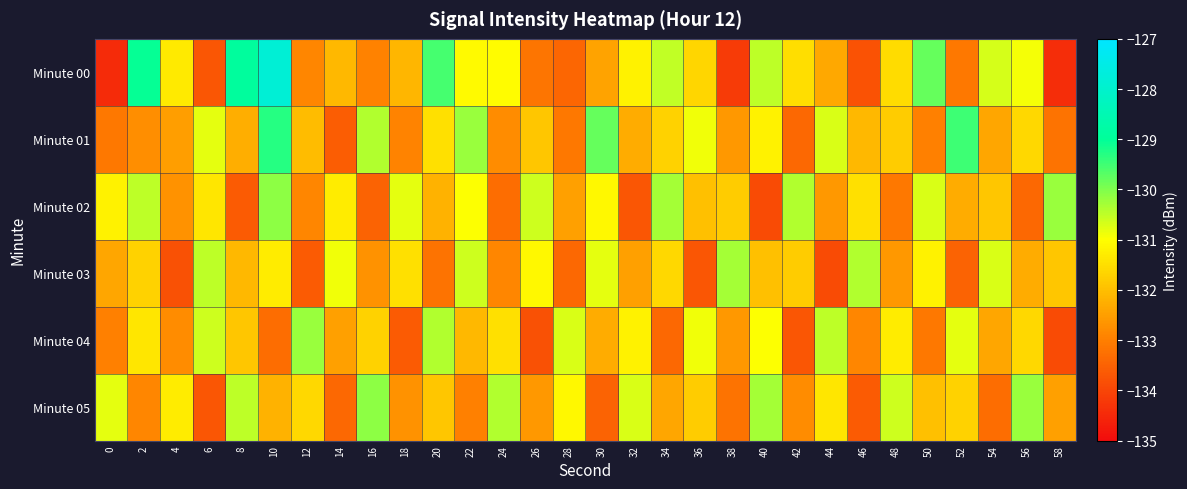

Reading right to left, list all the values displayed in this chart.

Minute 00: 58=-134.4	56=-130.9	54=-130.7	52=-133.1	50=-129.8	48=-131.5	46=-133.8	44=-132.4	42=-131.5	40=-130.5	38=-134.2	36=-131.6	34=-130.5	32=-131.2	30=-132.4	28=-133.4	26=-133.2	24=-131.0	22=-131.1	20=-129.5	18=-132.2	16=-133.0	14=-132.1	12=-132.9	10=-127.8	8=-128.9	6=-133.7	4=-131.3	2=-129.0	0=-134.5
Minute 01: 58=-133.2	56=-131.6	54=-132.4	52=-129.5	50=-133.0	48=-131.8	46=-132.1	44=-130.7	42=-133.4	40=-131.2	38=-132.6	36=-130.9	34=-131.7	32=-132.3	30=-129.8	28=-133.1	26=-131.9	24=-132.8	22=-130.2	20=-131.5	18=-132.9	16=-130.4	14=-133.6	12=-132.0	10=-129.3	8=-132.3	6=-130.8	4=-132.5	2=-132.8	0=-133.1
Minute 02: 58=-130.2	56=-133.4	54=-131.9	52=-132.3	50=-130.7	48=-133.1	46=-131.5	44=-132.6	42=-130.4	40=-133.9	38=-131.8	36=-132.0	34=-130.3	32=-133.7	30=-131.1	28=-132.5	26=-130.6	24=-133.3	22=-131.0	20=-132.2	18=-130.8	16=-133.5	14=-131.3	12=-132.9	10=-130.1	8=-133.6	6=-131.4	4=-132.7	2=-130.5	0=-131.2
Minute 03: 58=-131.9	56=-132.3	54=-130.7	52=-133.5	50=-131.2	48=-132.6	46=-130.4	44=-133.9	42=-131.8	40=-132.0	38=-130.3	36=-133.7	34=-131.6	32=-132.5	30=-130.8	28=-133.4	26=-131.1	24=-132.9	22=-130.6	20=-133.2	18=-131.5	16=-132.7	14=-130.9	12=-133.6	10=-131.3	8=-132.1	6=-130.5	4=-133.8	2=-131.7	0=-132.4
Minute 04: 58=-133.9	56=-131.6	54=-132.4	52=-130.8	50=-133.1	48=-131.3	46=-132.9	44=-130.5	42=-133.7	40=-131.0	38=-132.6	36=-130.9	34=-133.4	32=-131.2	30=-132.3	28=-130.7	26=-133.8	24=-131.5	22=-132.1	20=-130.4	18=-133.6	16=-131.7	14=-132.5	12=-130.2	10=-133.3	8=-131.9	6=-130.6	4=-132.8	2=-131.4	0=-133.0
Minute 05: 58=-132.5	56=-130.2	54=-133.3	52=-131.7	50=-132.0	48=-130.6	46=-133.6	44=-131.4	42=-132.8	40=-130.3	38=-133.2	36=-131.8	34=-132.4	32=-130.7	30=-133.5	28=-131.1	26=-132.6	24=-130.4	22=-133.0	20=-131.9	18=-132.7	16=-130.1	14=-133.4	12=-131.6	10=-132.2	8=-130.5	6=-133.7	4=-131.3	2=-132.9	0=-130.8